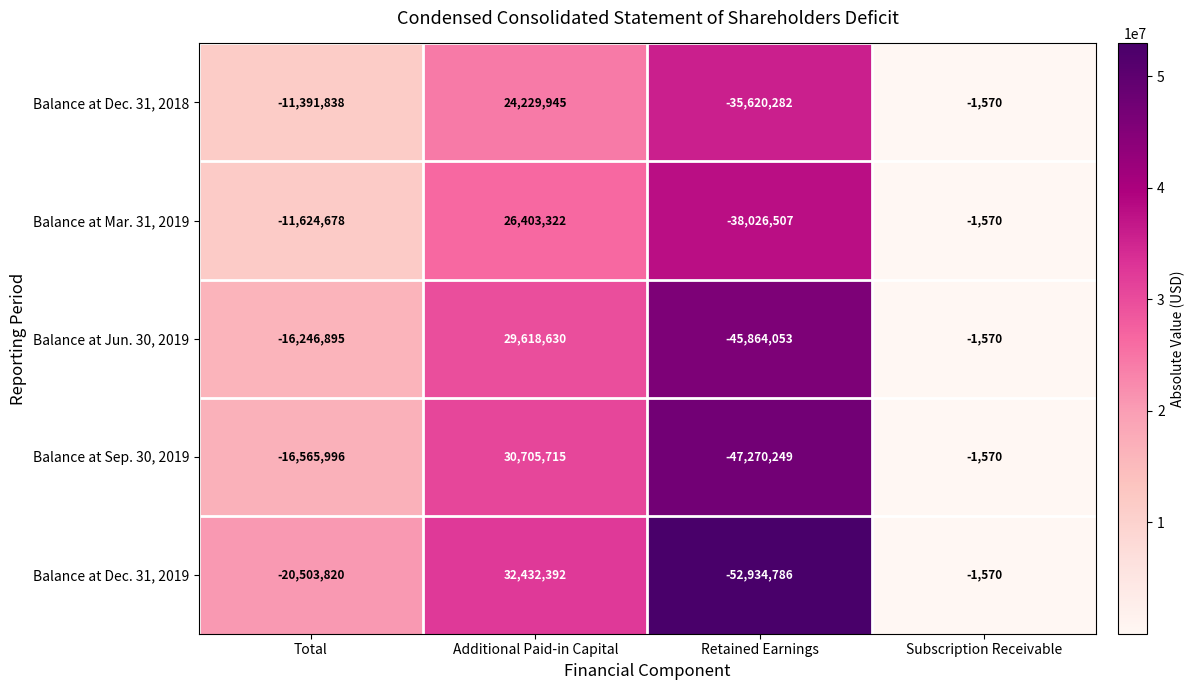

What is the lowest value of the Balance at Jun. 30, 2019 series?

-45864053